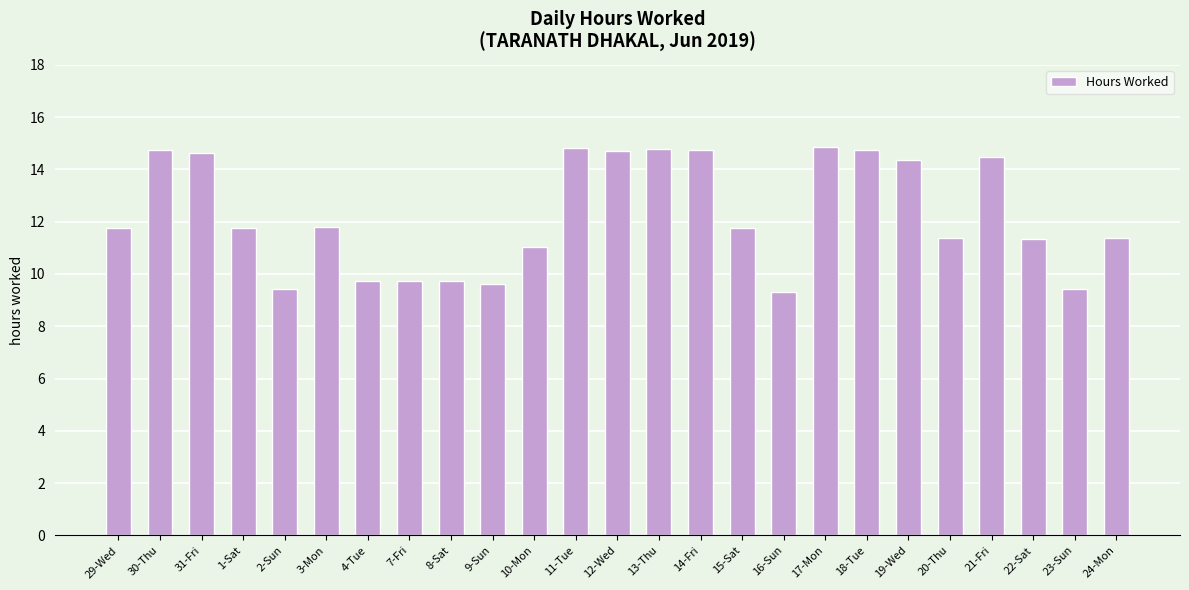

Count the number of data series in this chart.

1